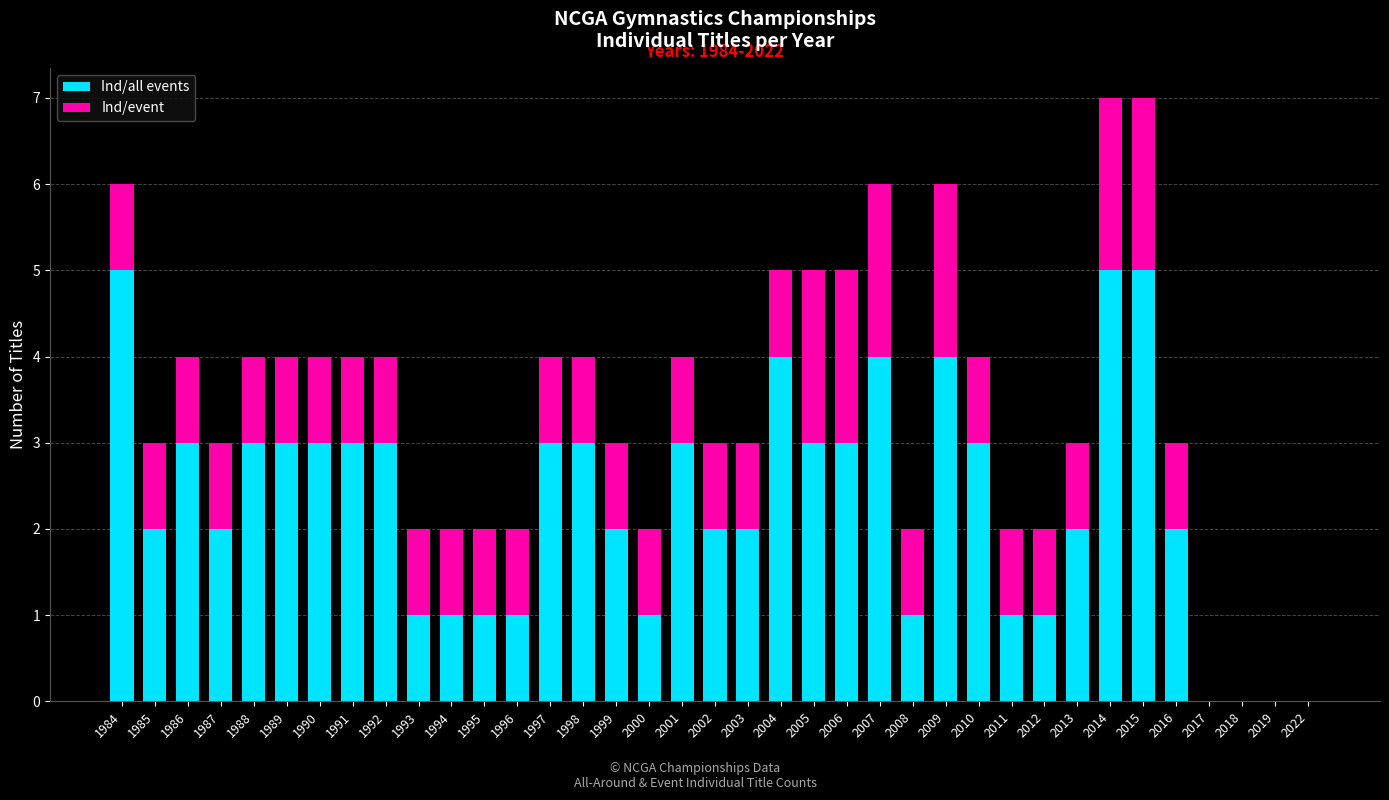

What is the sum of all Ind/all events values?

85